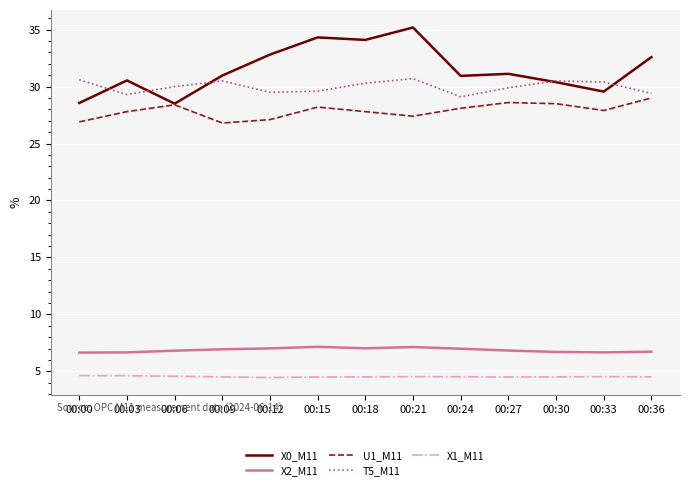

Which series has the largest total across all categories?

X0_M11